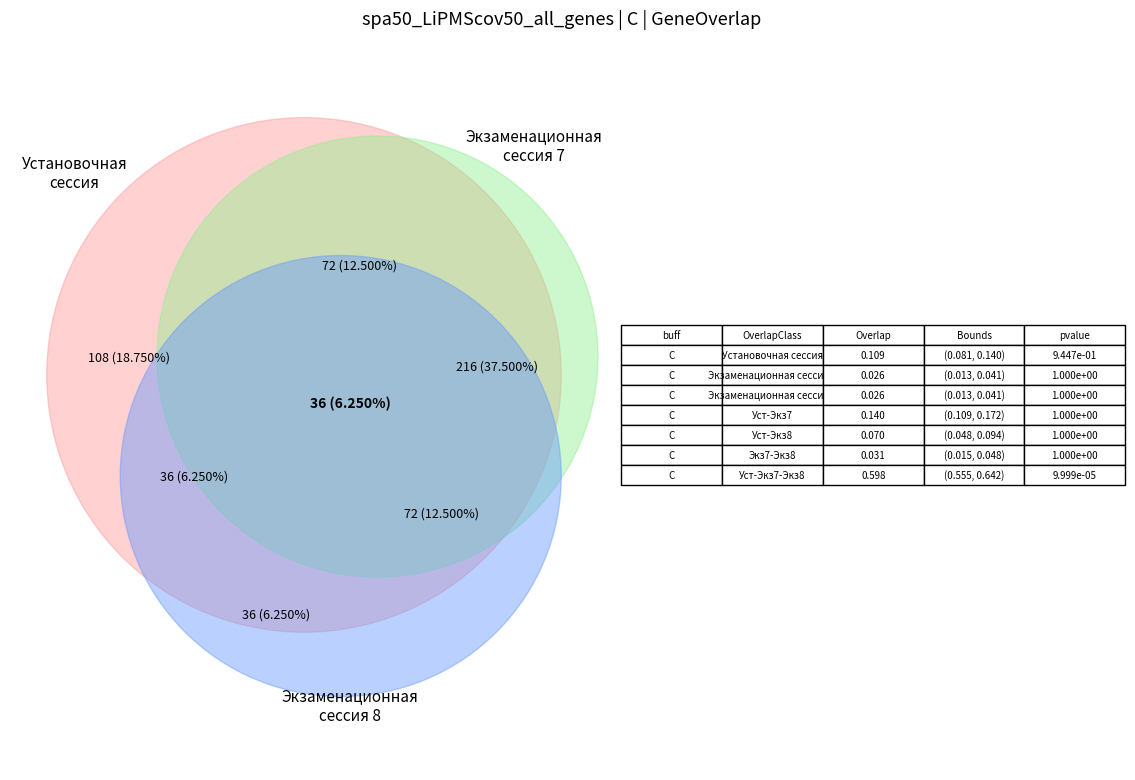

How many segments does this pie chart have?

7